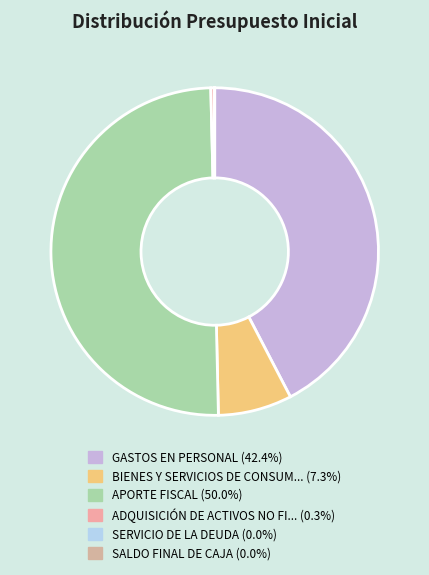

Which slice is the largest?

APORTE FISCAL